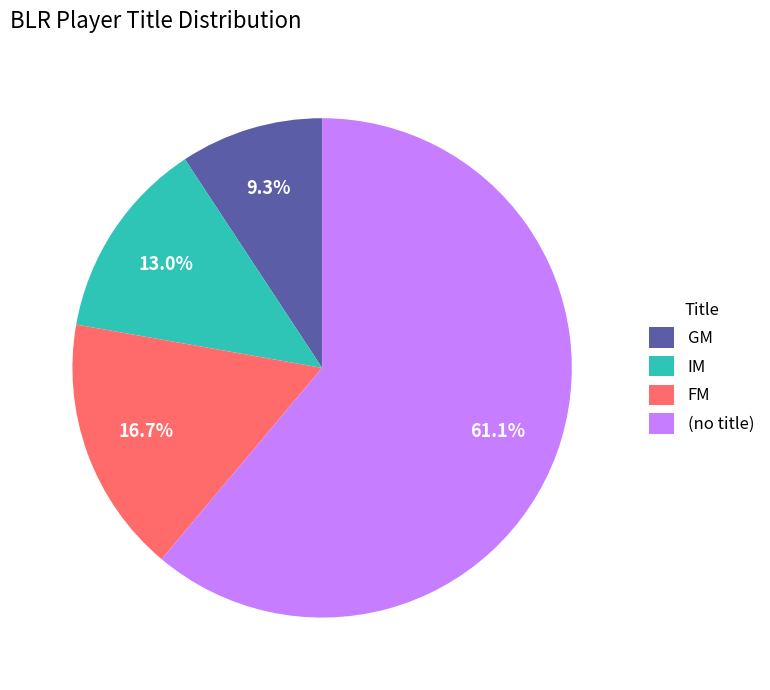

Is IM the majority of the pie?

No